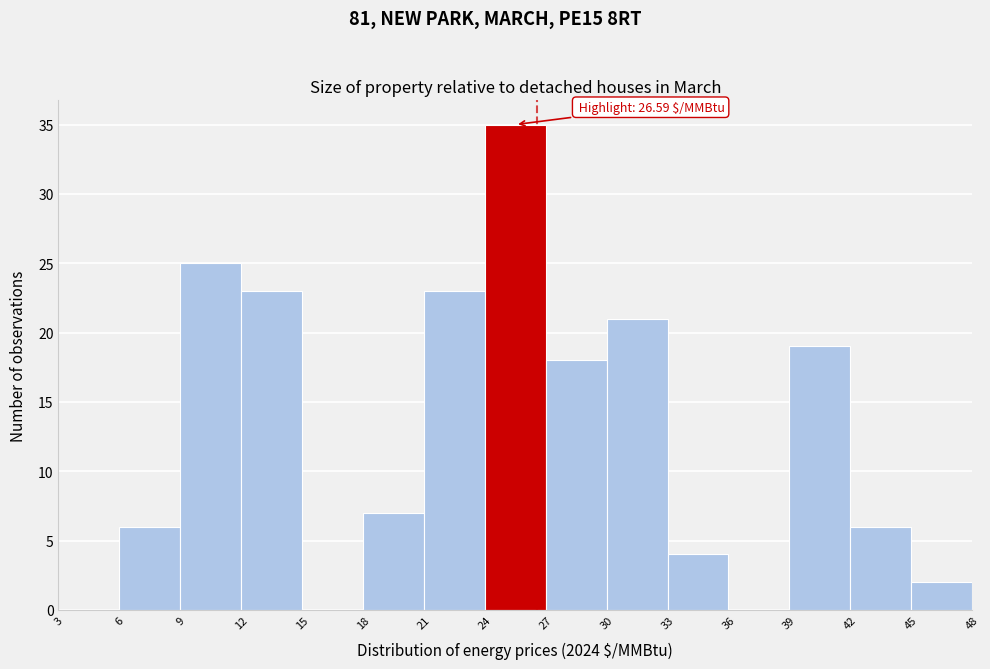

Over which range of the x-axis is the bar tallest?

24 to 27